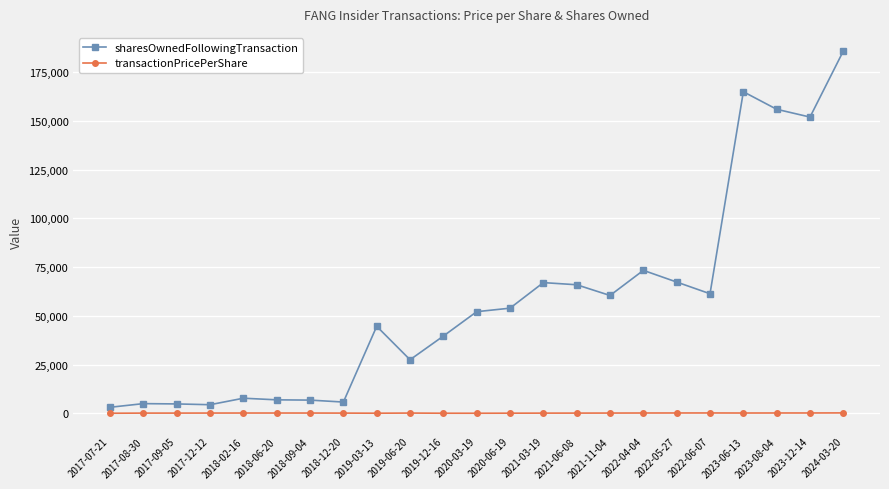

True or false: transactionPricePerShare has a value of 150.0 at 2022-05-27.

True